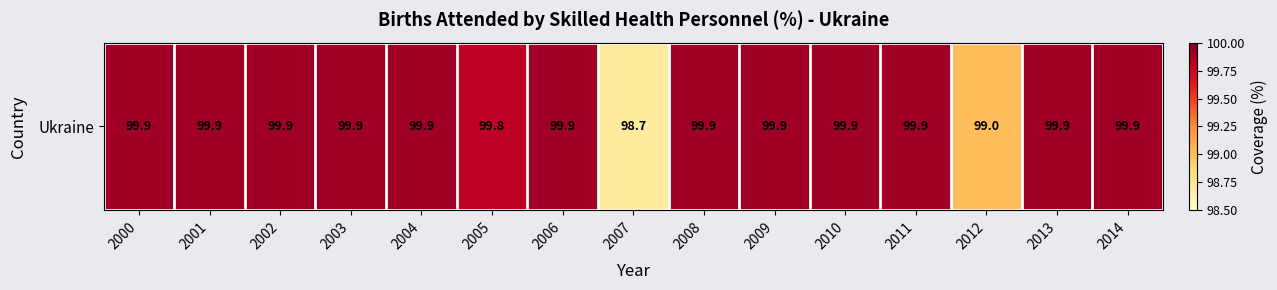

Approximately how many times larger is the value at 2012 compared to 2007?

1.0